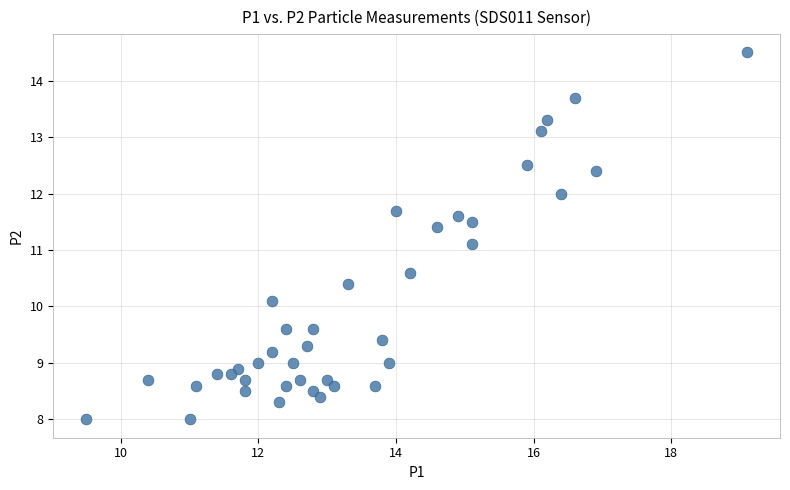

What is the range of Y values (max minus min)?

6.5